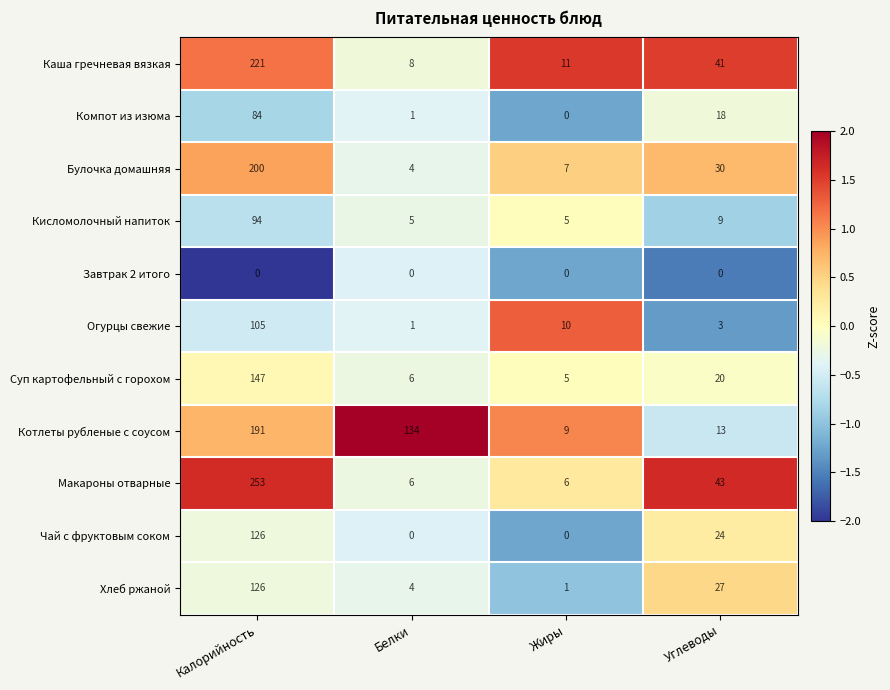

What is the difference between the maximum and second lowest values in the Огурцы свежие series?

102